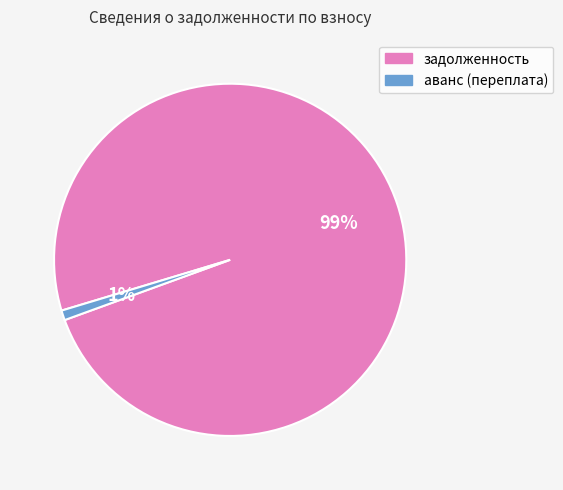

Is there any slice that represents more than half of the pie?

Yes